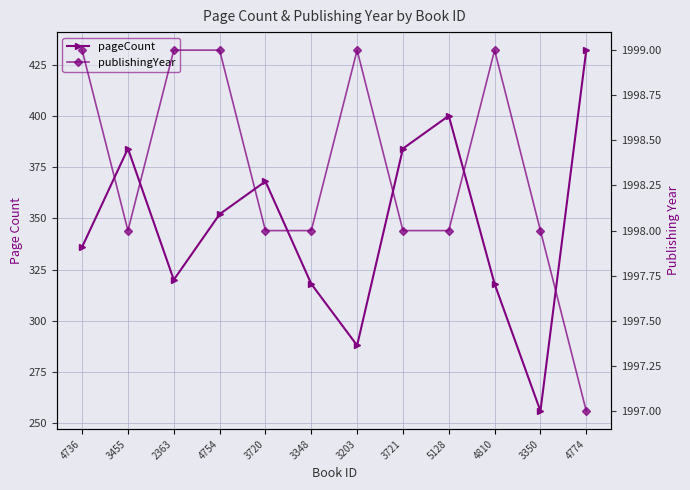

How many interior local valleys does the pageCount series have?

3